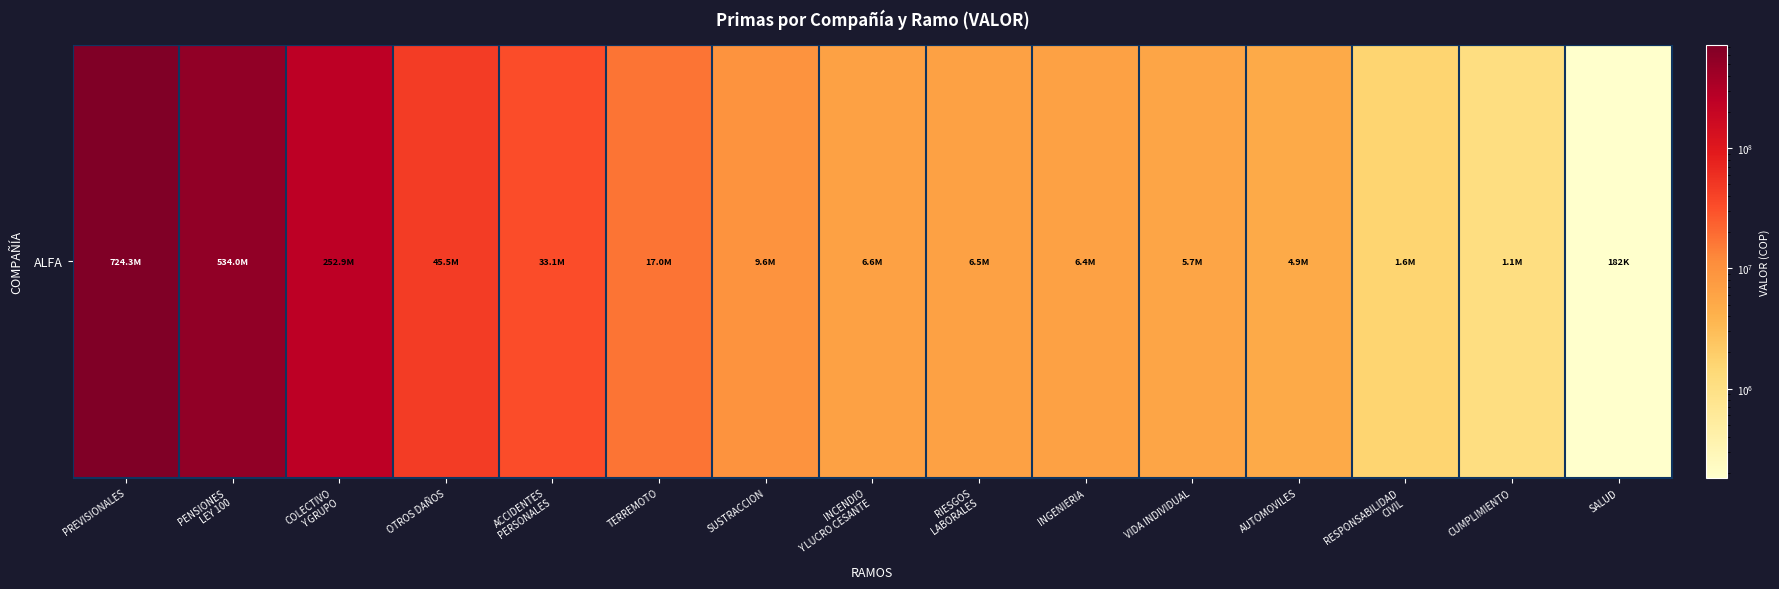

What is the difference between the values at SALUD and COLECTIVO
Y GRUPO?

252685455